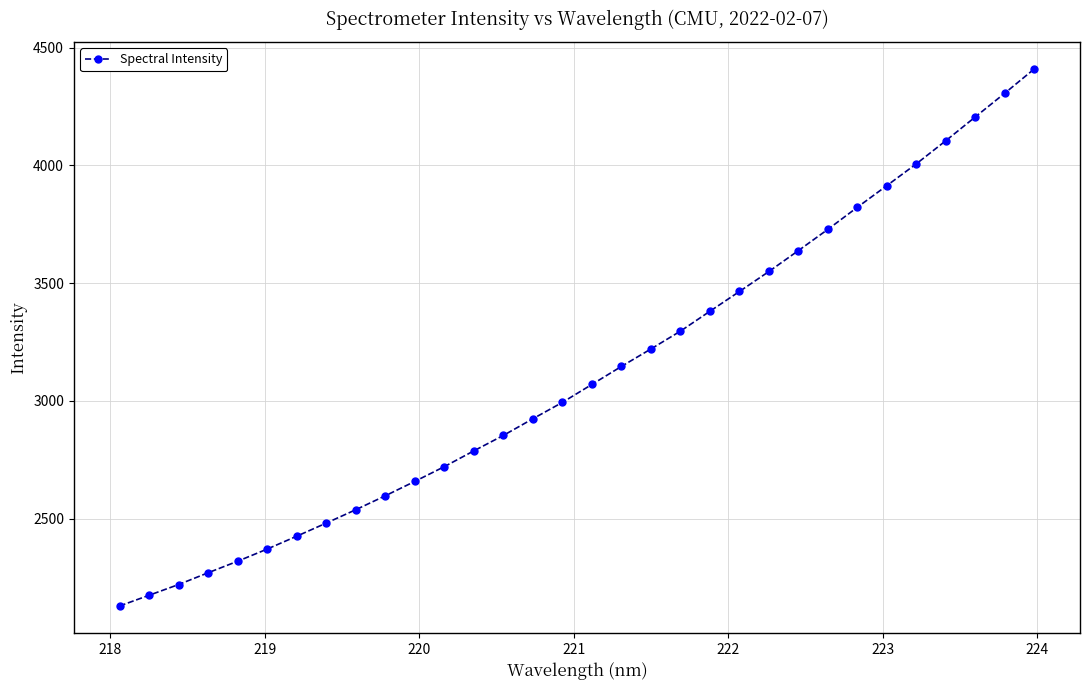

What is the minimum value shown in the chart?

2129.2